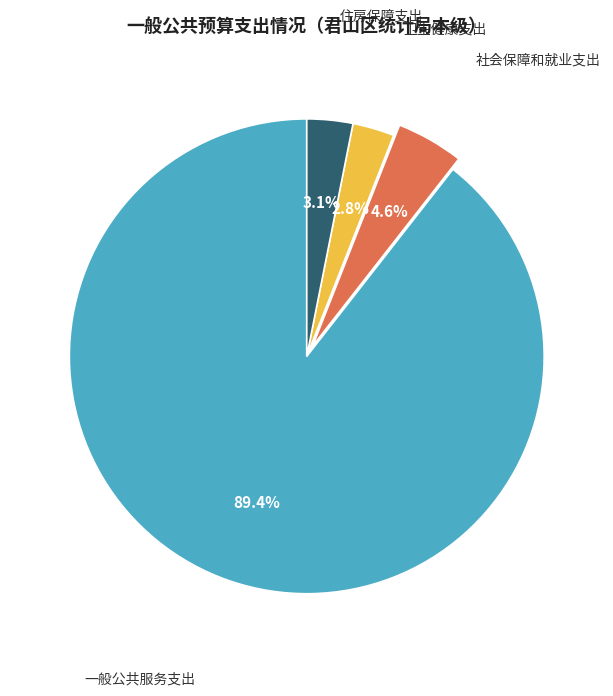

Does any single category account for the majority?

Yes